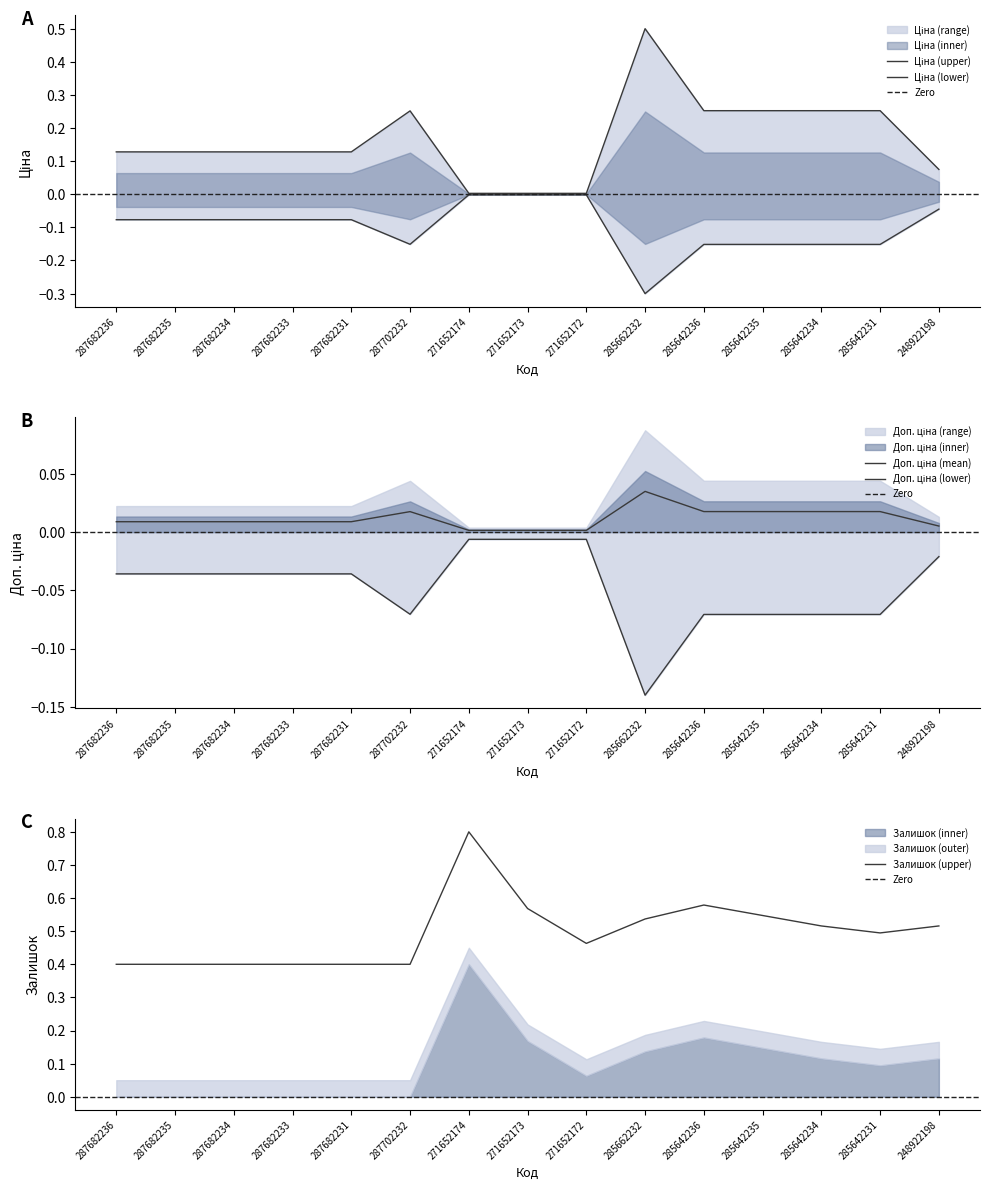

List the labels in order of Ціна value, largest first.

271652174, 271652173, 271652172, 248922198, 287682236, 287682235, 287682234, 287682233, 287682231, 287702232, 285642236, 285642235, 285642234, 285642231, 285662232